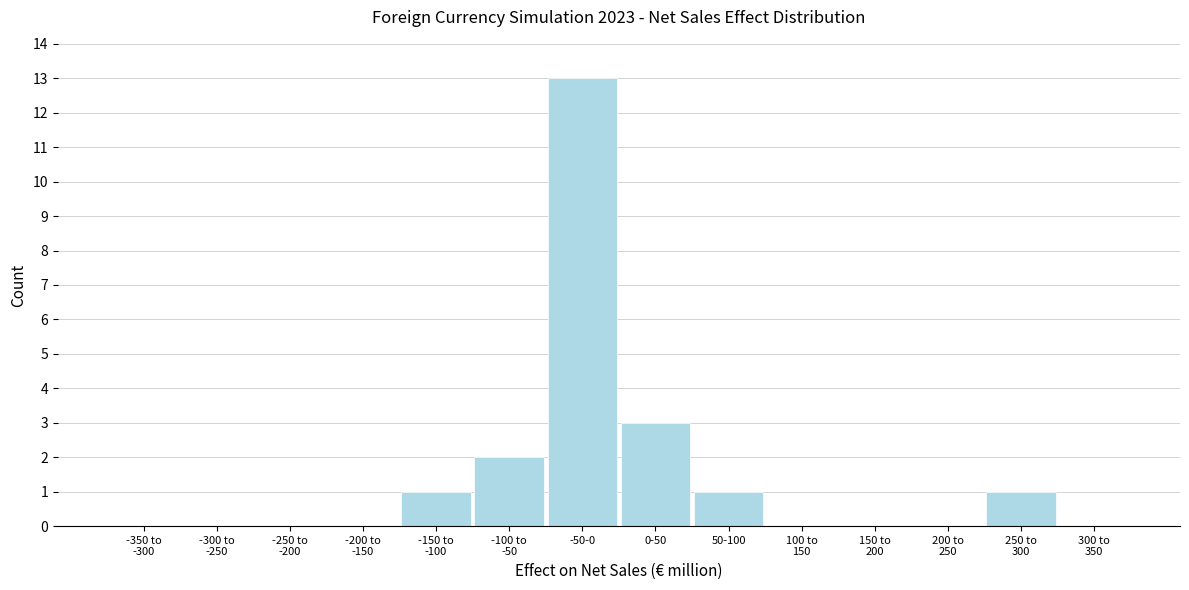

At which label is the value closest to 6?

0-50